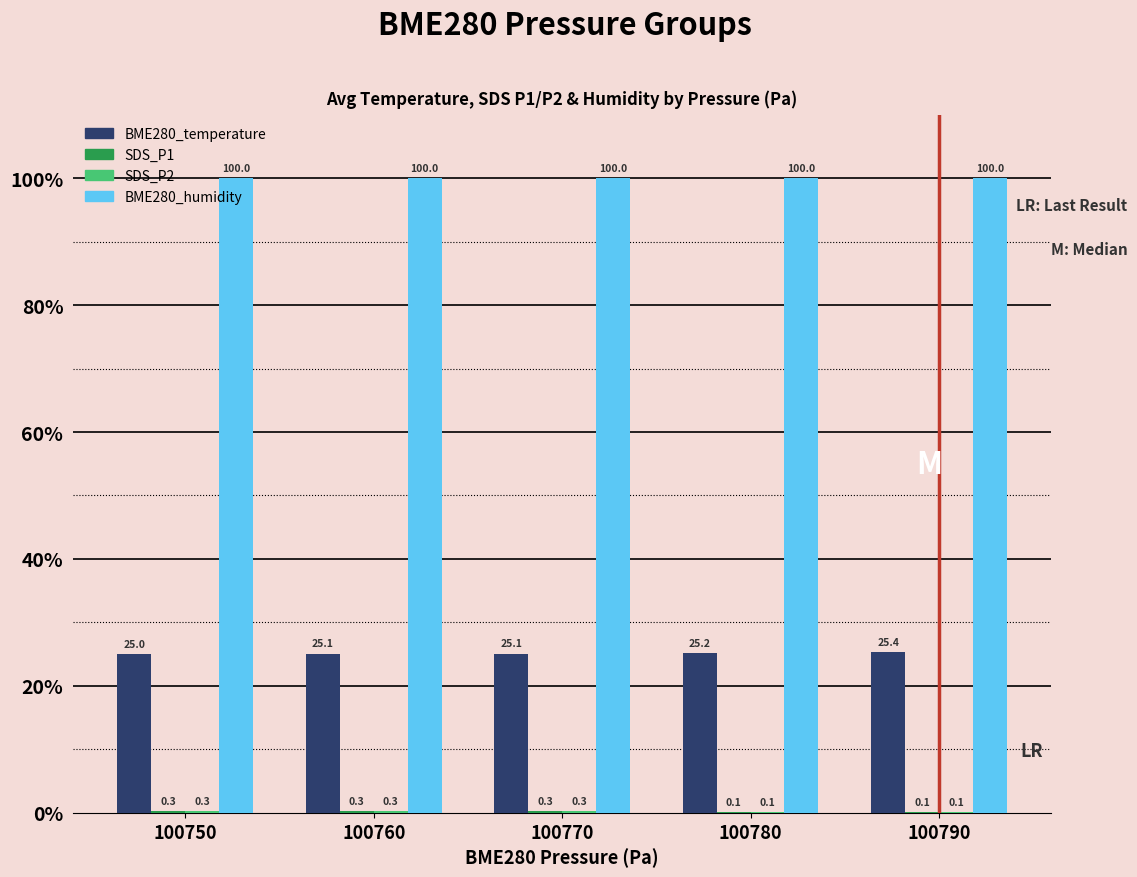

What is the greatest value displayed?

100.0